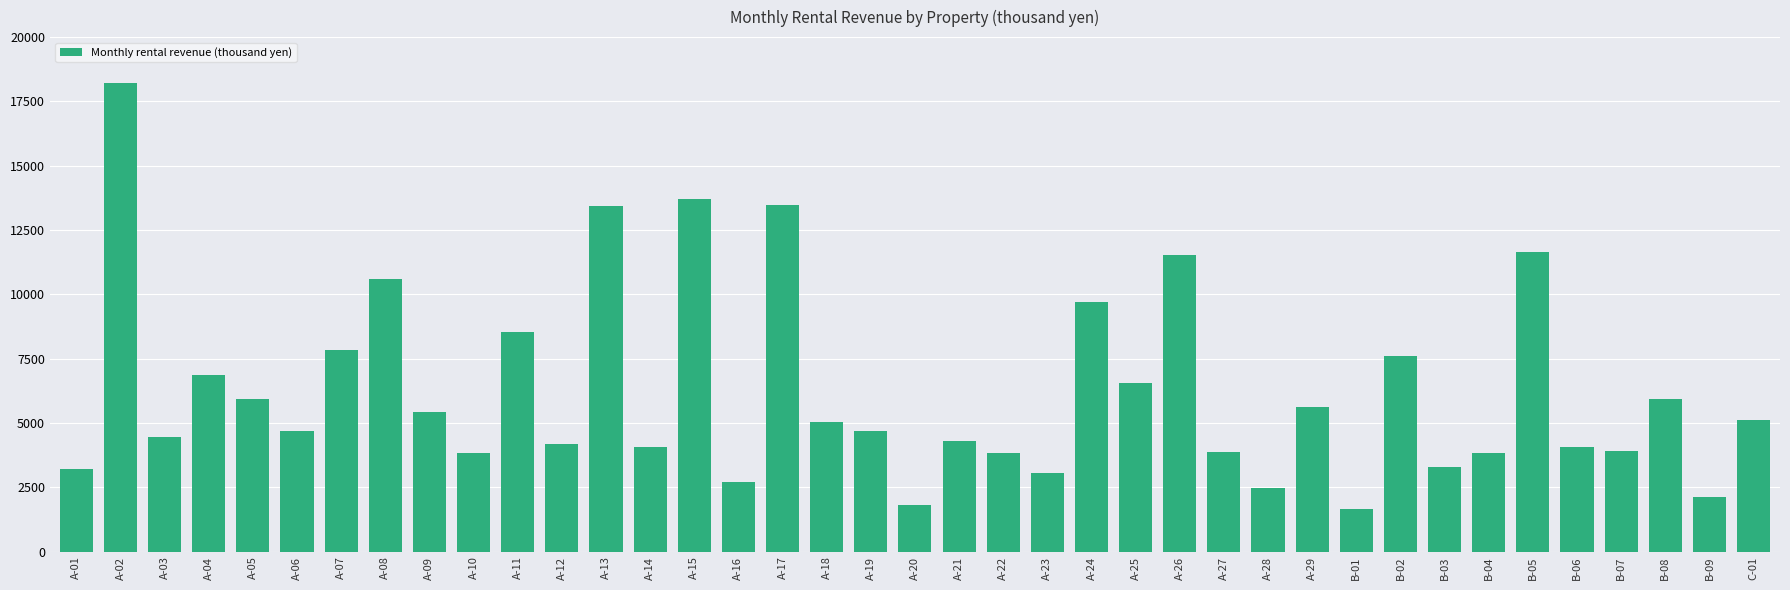

Approximately how many times larger is the value at A-01 compared to B-03?

1.0